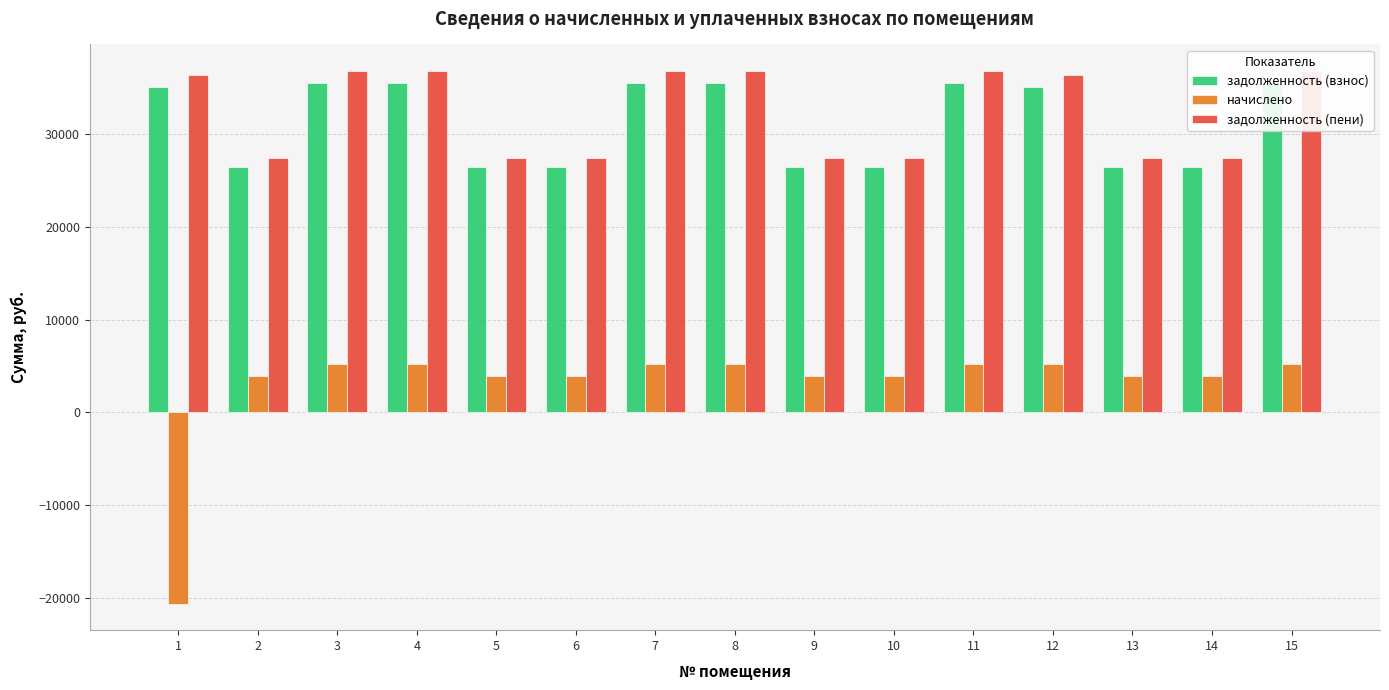

Reading left to right, extract all data points from this chart.

задолженность (взнос): 1=35097.9	2=26522.0	3=35521.5	4=35521.5	5=26522.0	6=26522.0	7=35521.5	8=35521.5	9=26522.0	10=26522.0	11=35521.5	12=35097.9	13=26522.0	14=26522.0	15=35521.5
начислено: 1=-20632.9	2=3907.8	3=5233.8	4=5233.8	5=3907.8	6=3907.8	7=5233.8	8=5233.8	9=3907.8	10=3907.8	11=5233.8	12=5171.4	13=3907.8	14=3907.8	15=5233.8
задолженность (пени): 1=36390.7	2=27499.0	3=36829.9	4=36829.9	5=27499.0	6=27499.0	7=36829.9	8=36829.9	9=27499.0	10=27499.0	11=36829.9	12=36390.7	13=27499.0	14=27499.0	15=36829.9